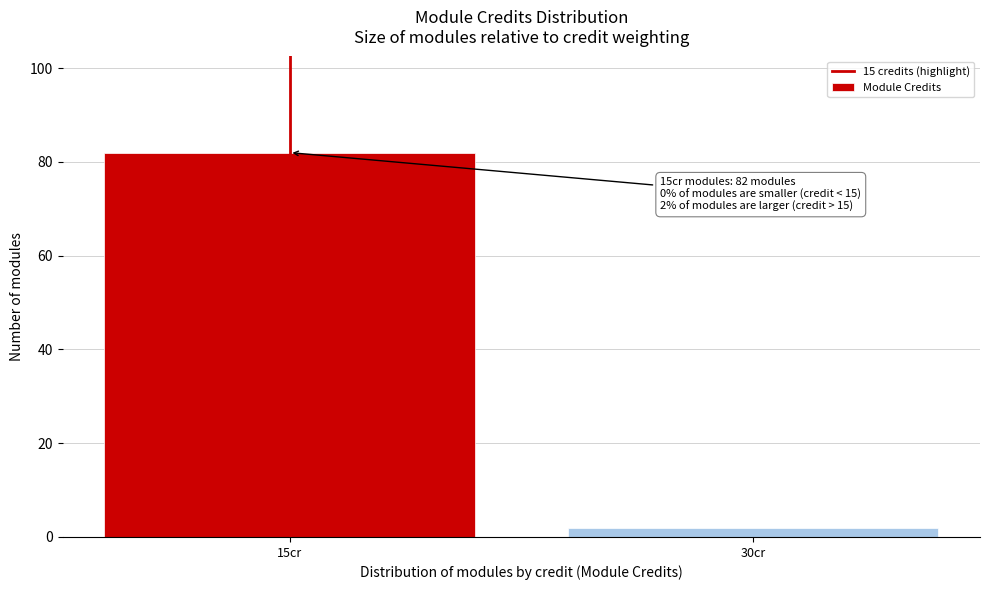

Reading left to right, transcribe all the data shown in this chart.

82	2